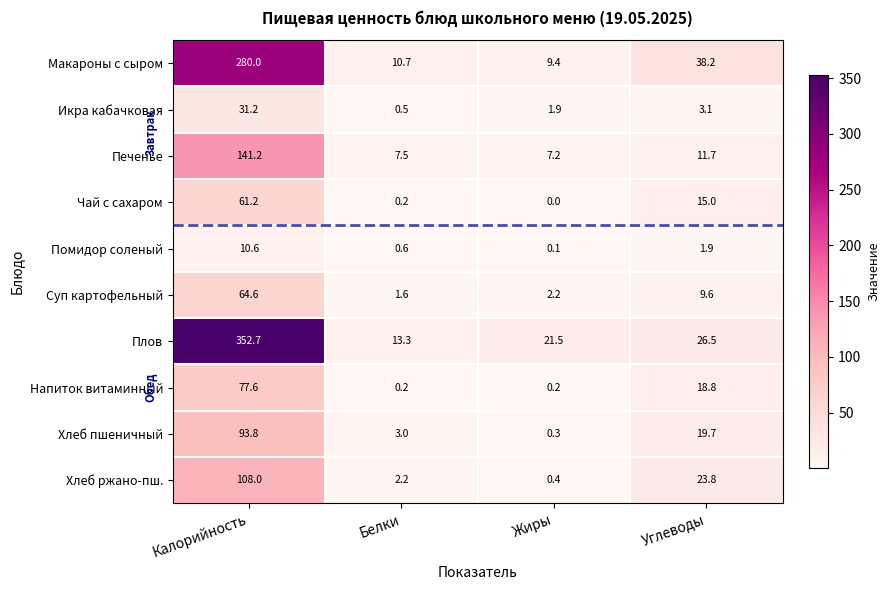

What is the total value across all series at Углеводы?

168.3